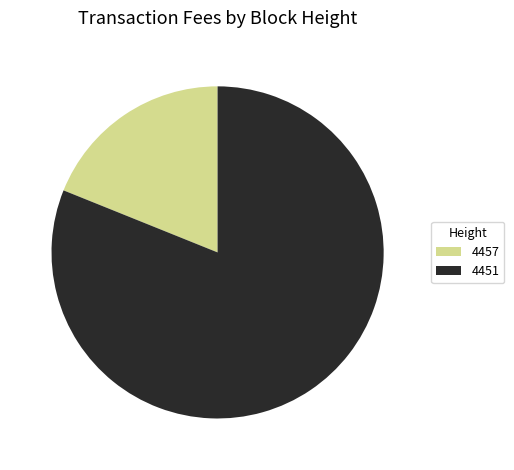

Rank the categories by value from lowest to highest.

4457, 4451